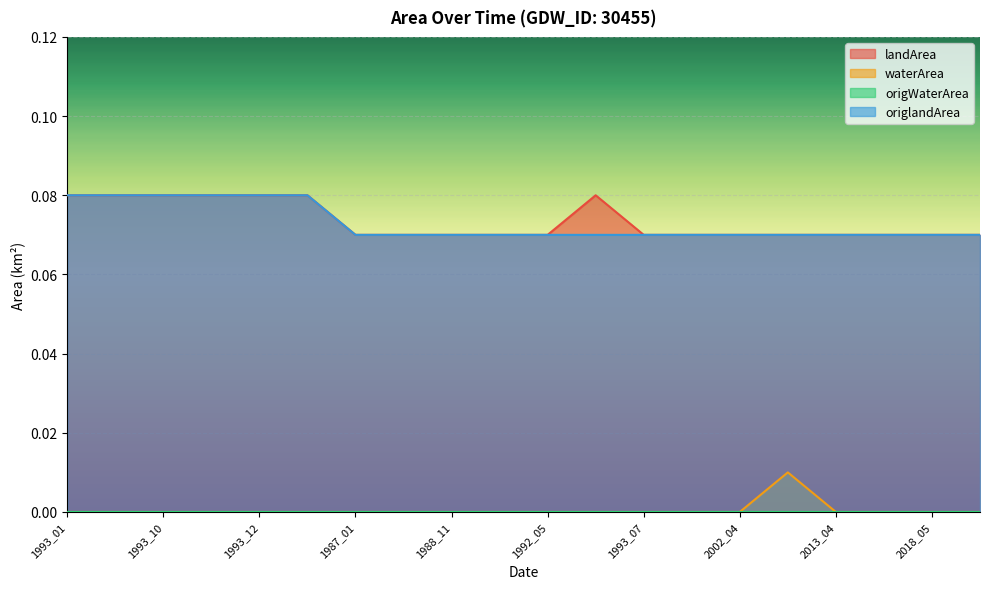

What position from the left is 1993_07?

13